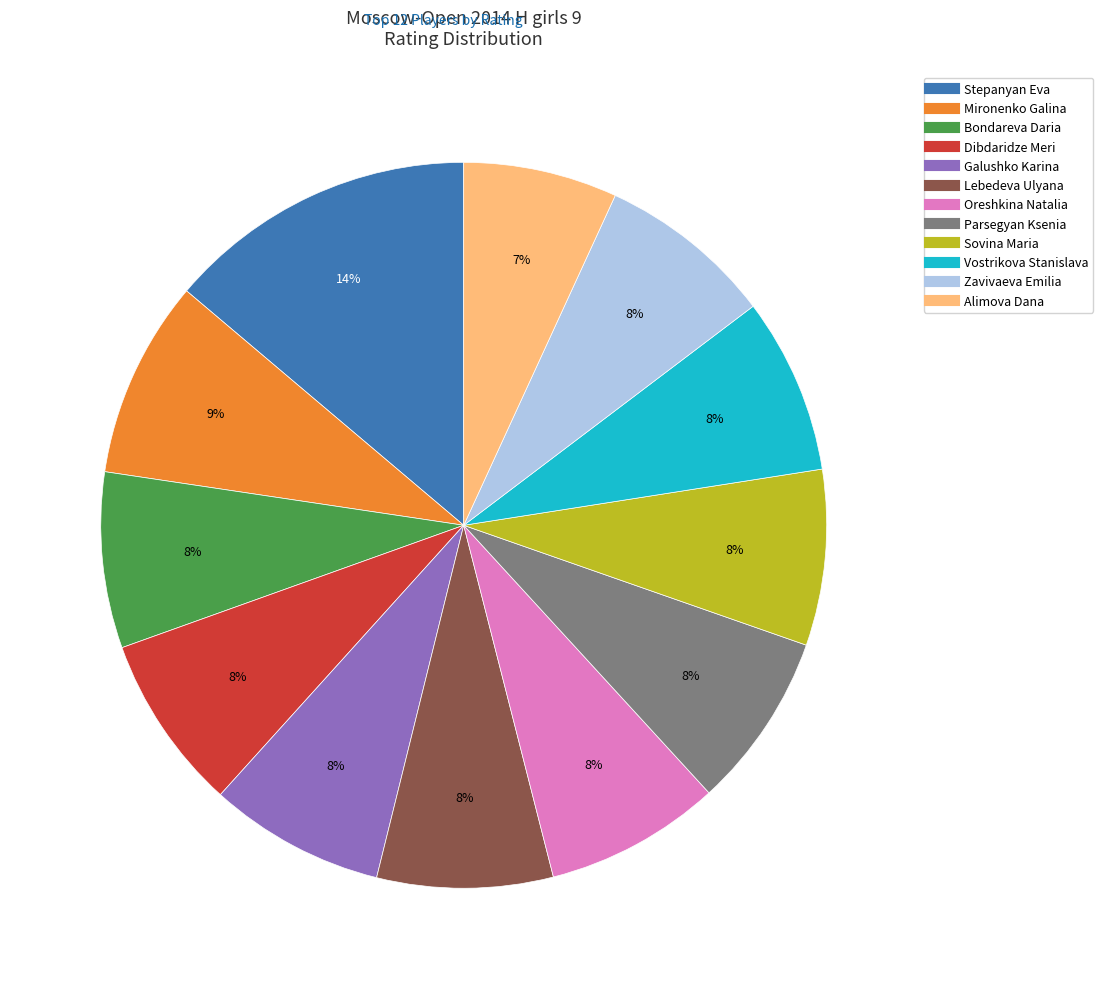

Is it true that Oreshkina Natalia is 8% of the pie?

True